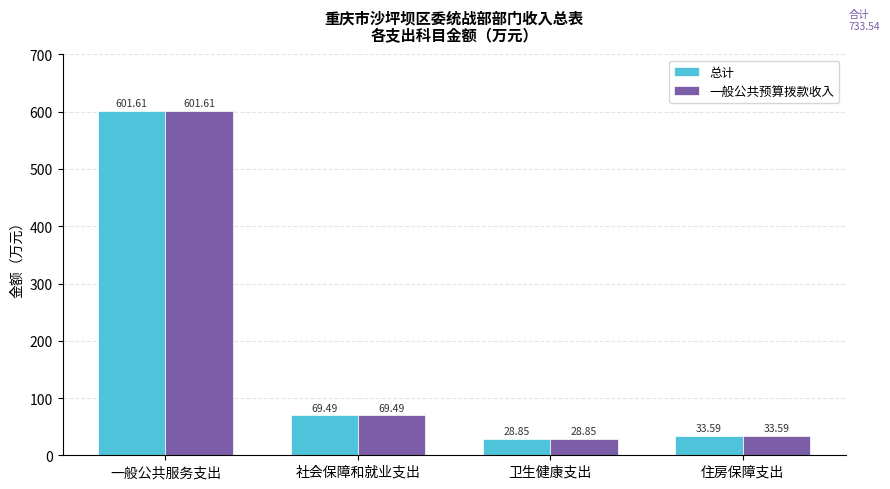

What is the sum of the 一般公共预算拨款收入 values at 一般公共服务支出 and 社会保障和就业支出?

671.1